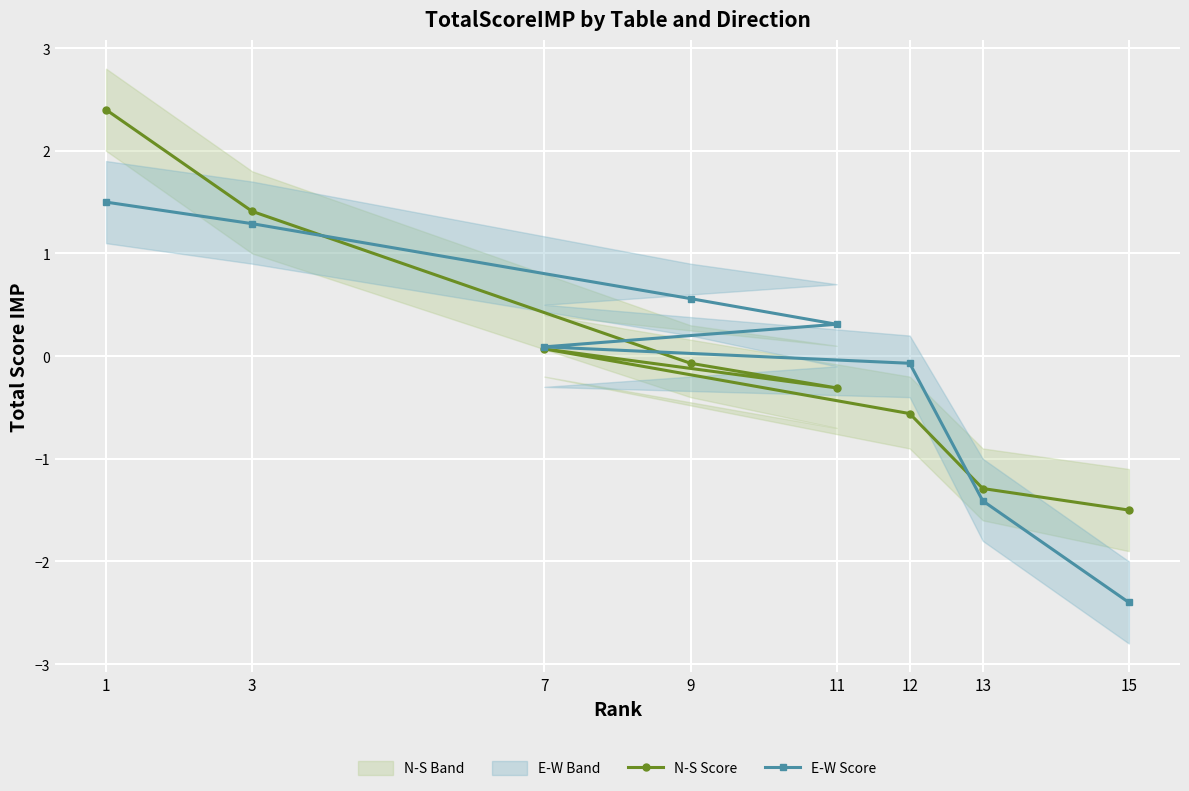

In N-S Score, how many points are higher than both neighbors (excluding endpoints)?

1